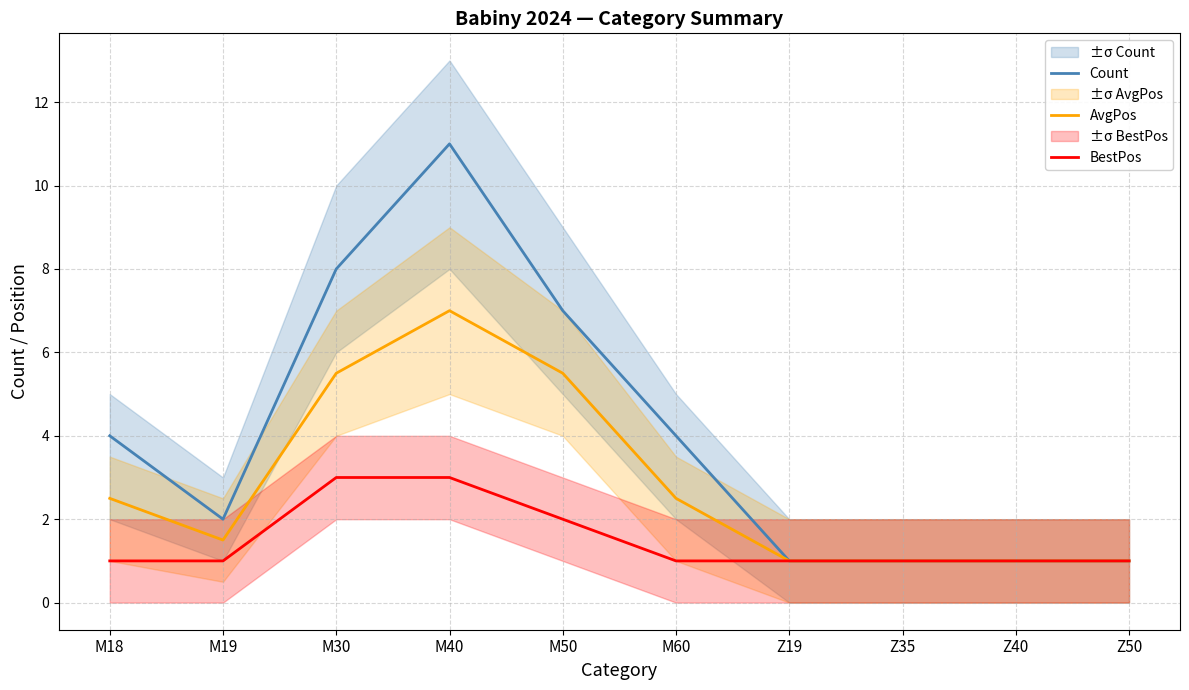

Between M18 and M40, which is larger?

M40